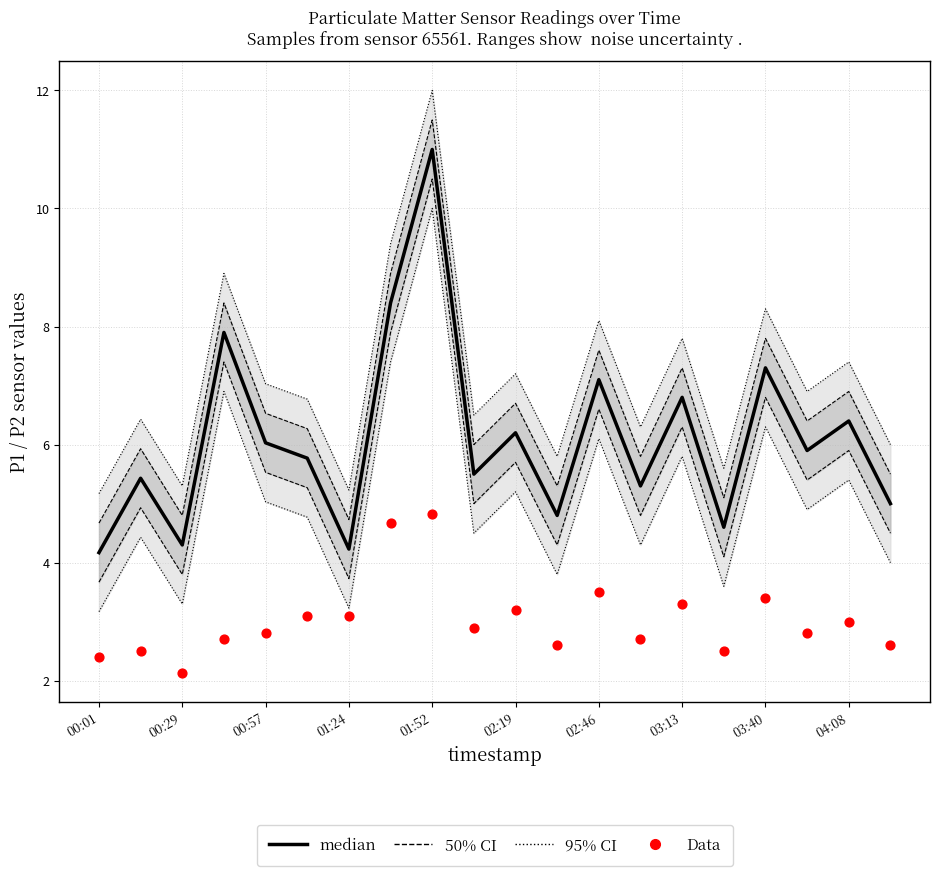

Which series reaches the maximum Y coordinate?

median